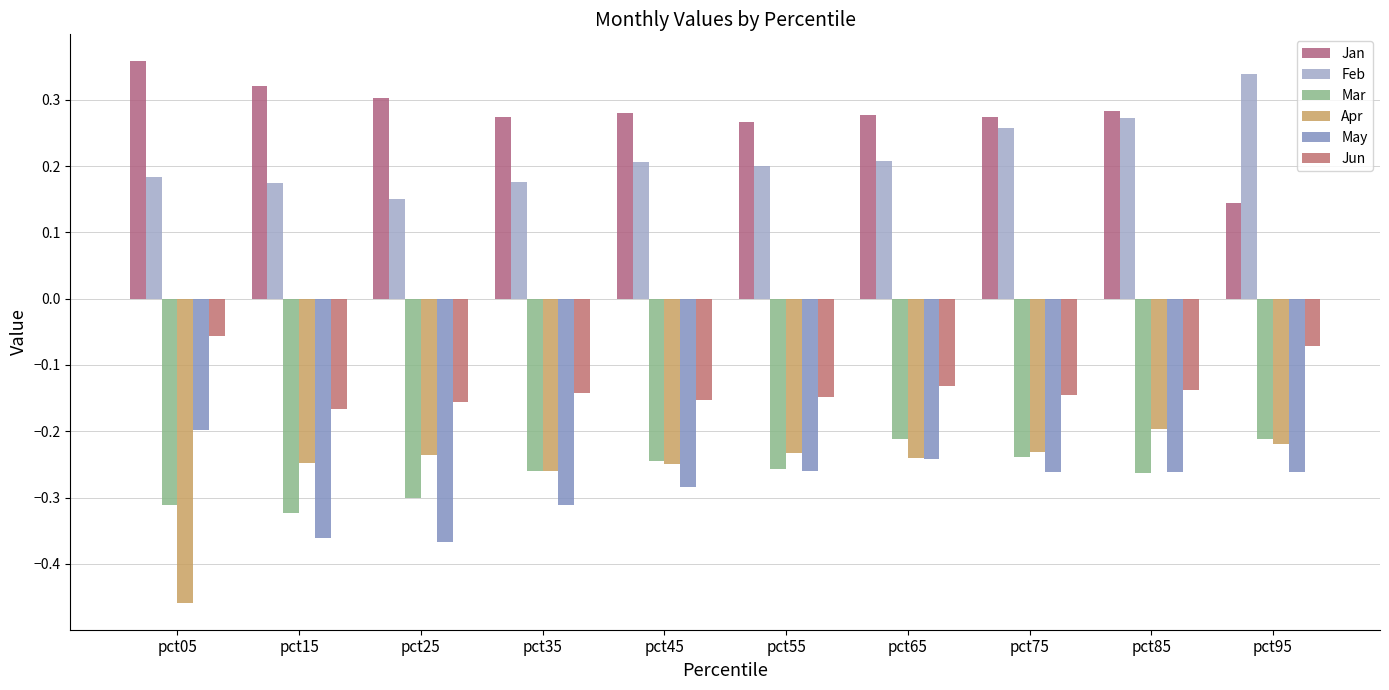

Which has a higher value, pct05 or pct35?

pct05